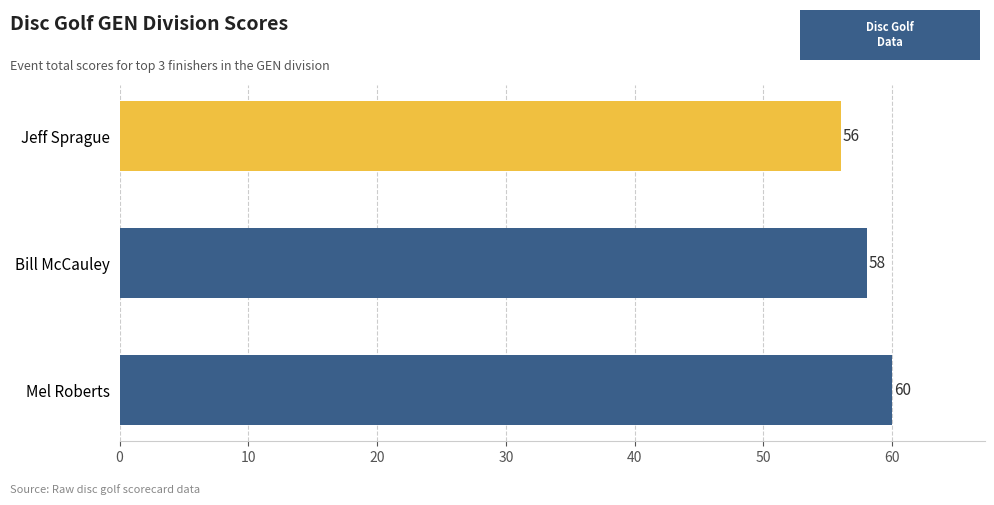

Are the bars horizontal?

Yes